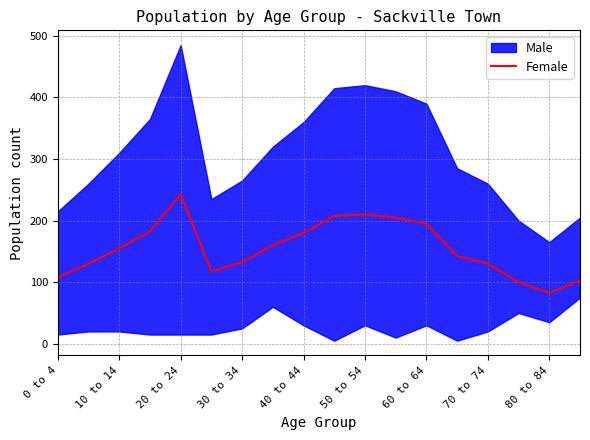

True or false: Female has a value of 147.8 at 80 to 84.

False